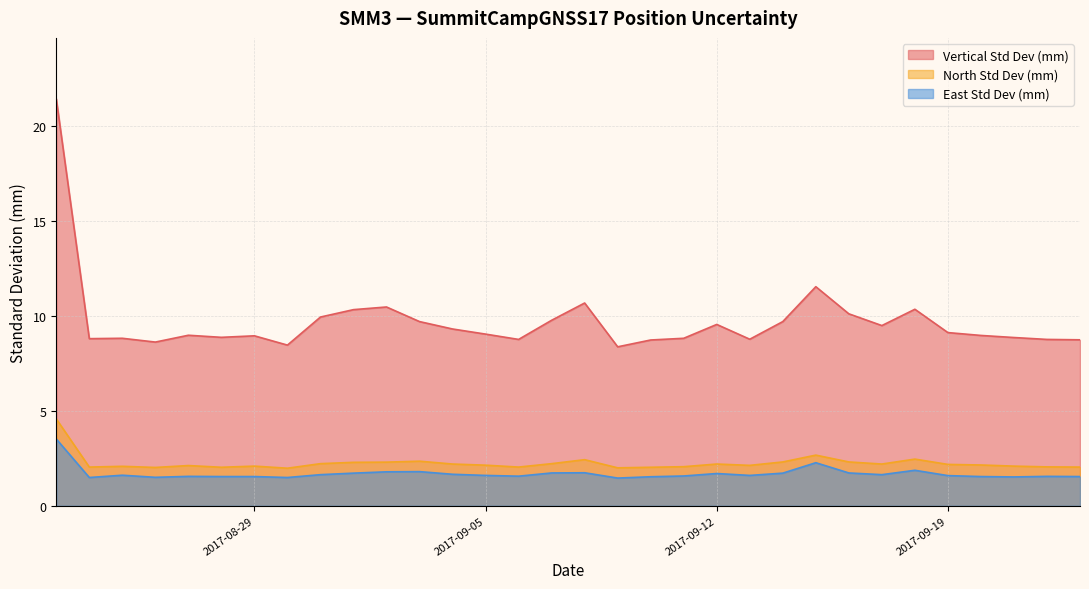

How many values in the Vertical Std Dev (mm) series are below 9?

16